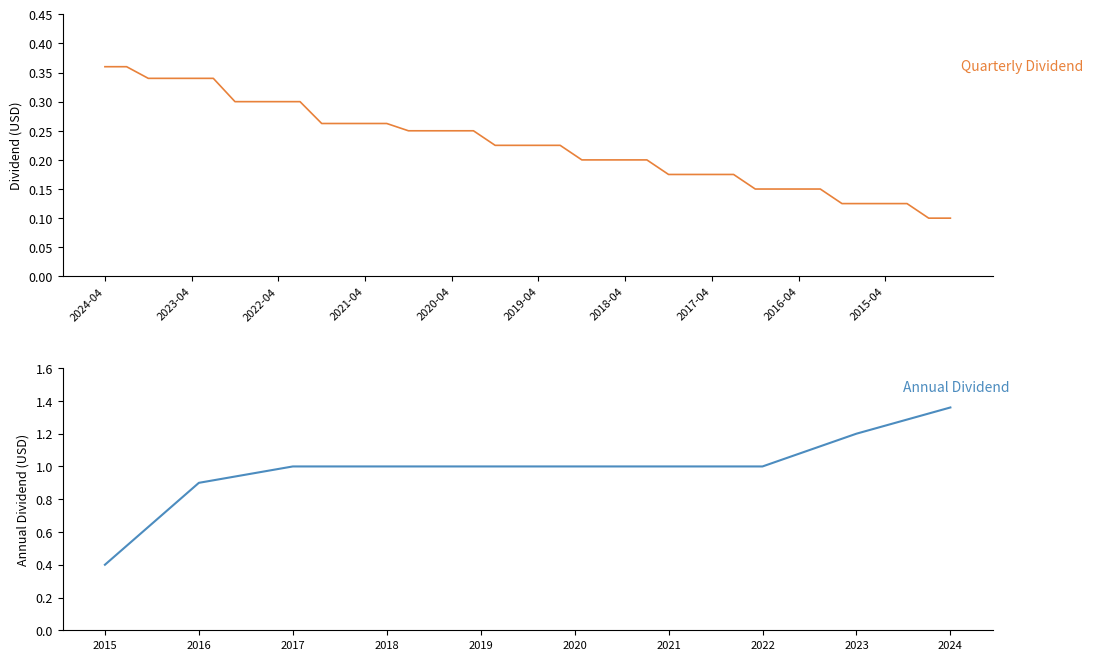

What is the change in value from 2020-10-09 to 2015-01-12?

-0.1